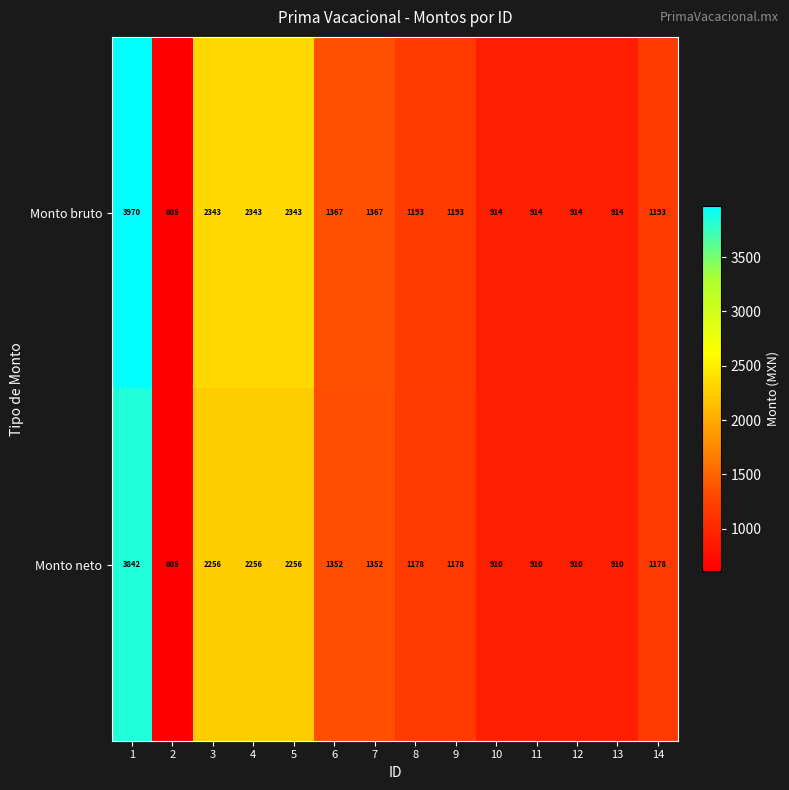

The value of Monto bruto at 7 is 2282. True or false?

False